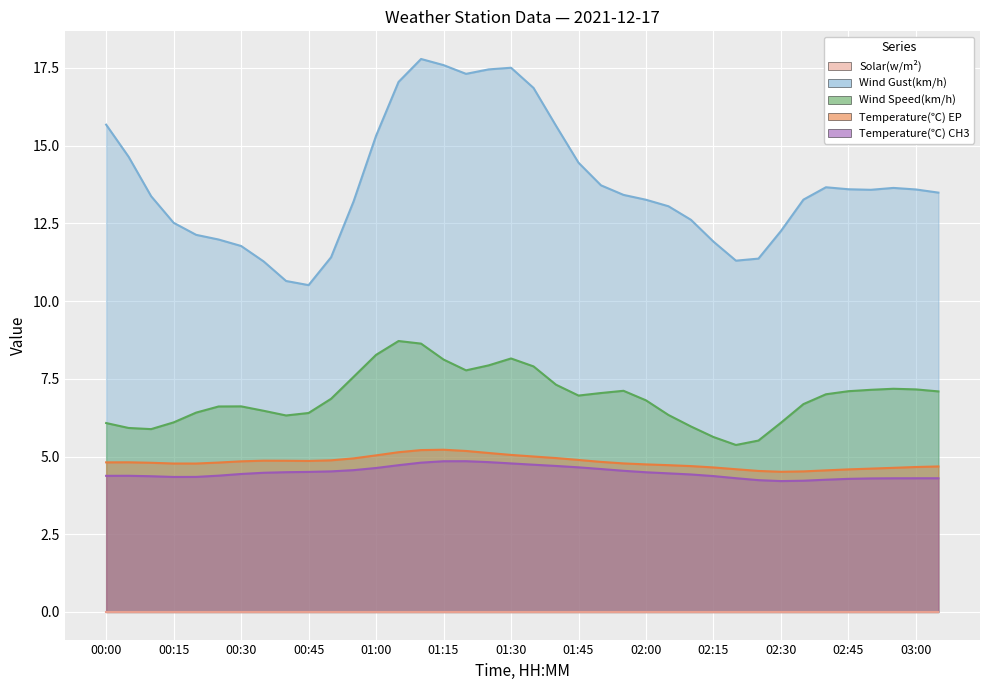

How many Temperature(℃) CH3 values are between 4 and 5?

38